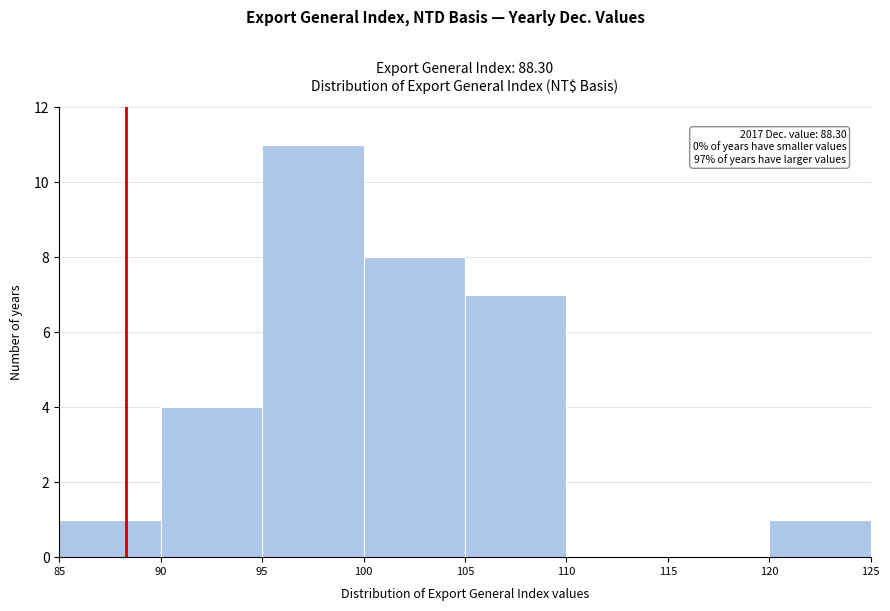

Which range on the x-axis has the tallest bar?

95 to 100